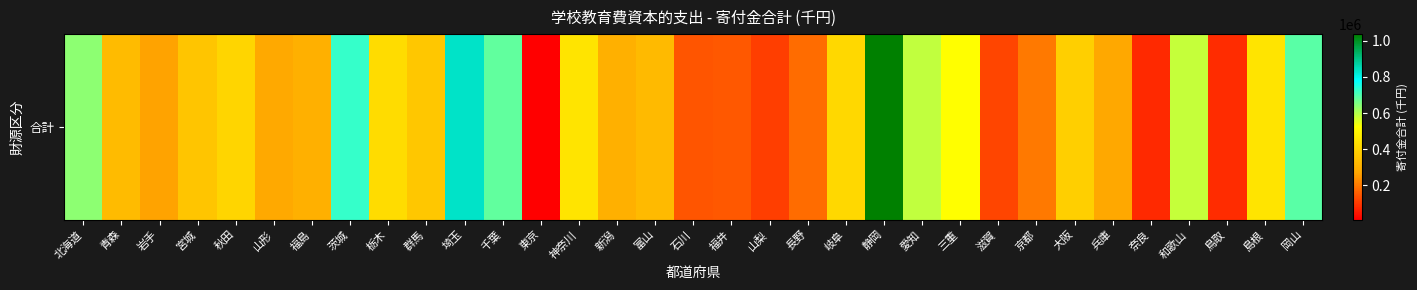

How many data points does each series have?

33